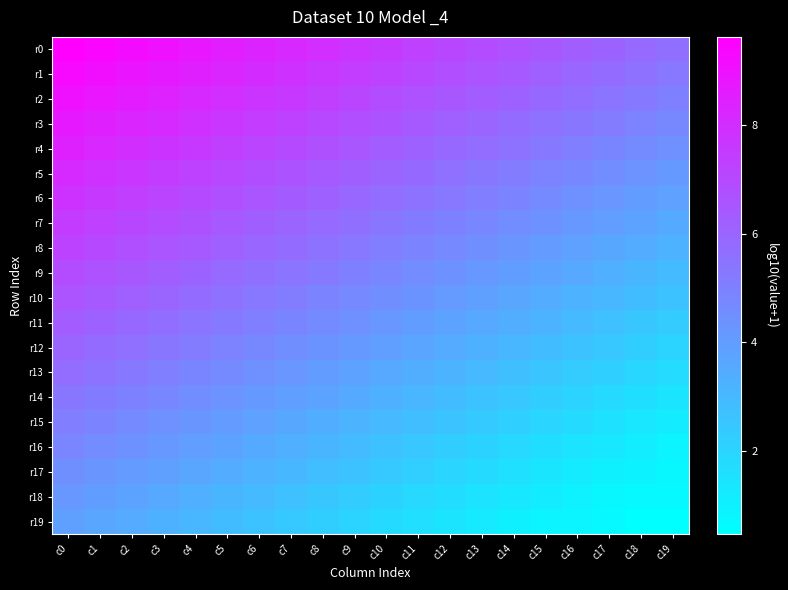

Which label corresponds to the smallest value in the chart?

c18